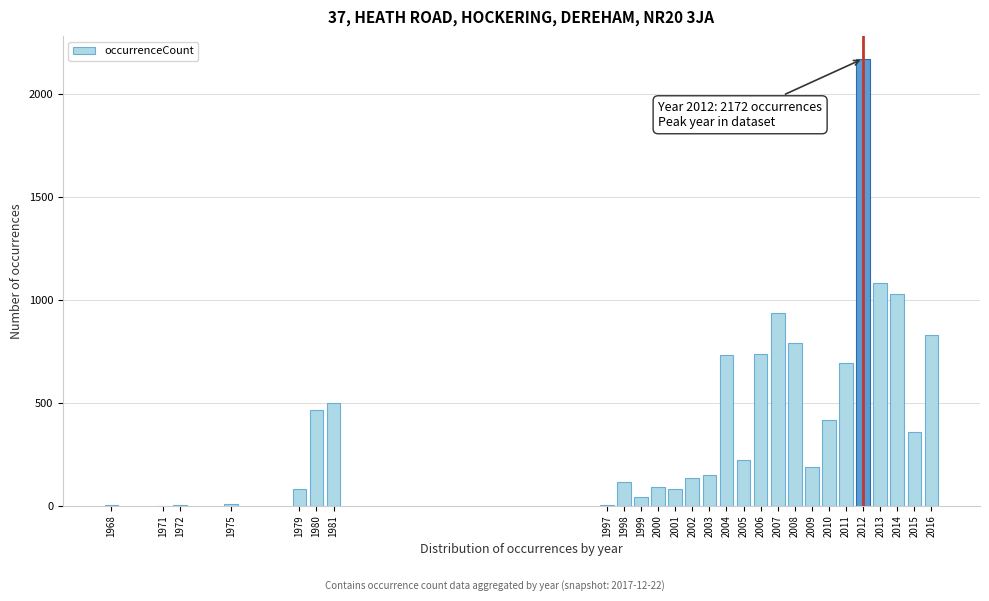

The chart shows a value of 156 at 2015. True or false?

False